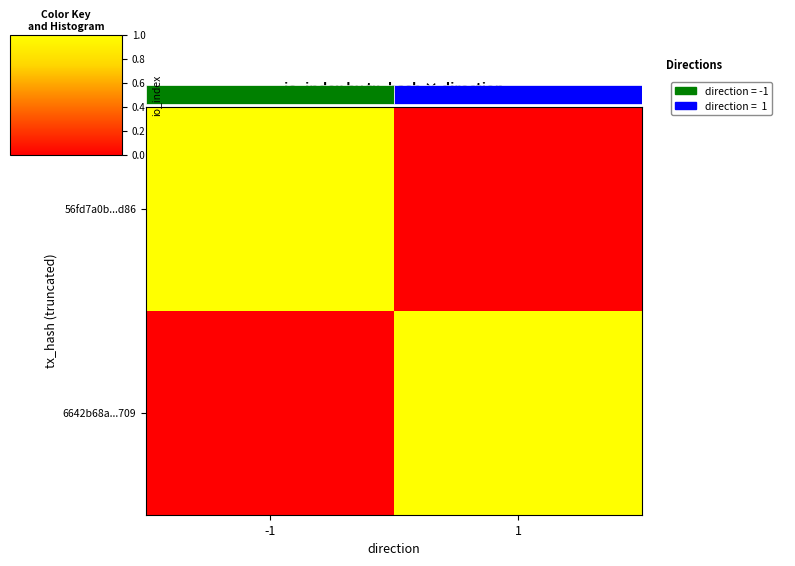

At which category is the sum across all series the highest?

-1